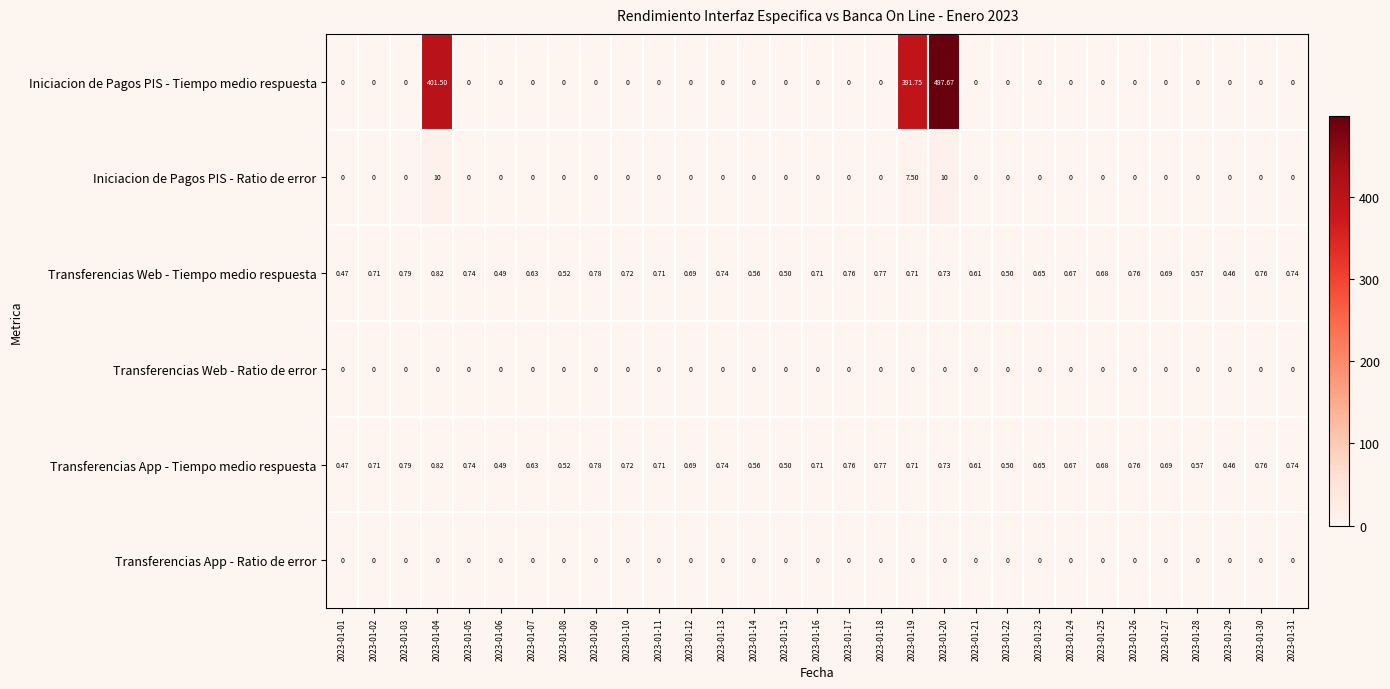

Which series has the largest range (max minus min)?

Iniciacion de Pagos PIS - Tiempo medio respuesta